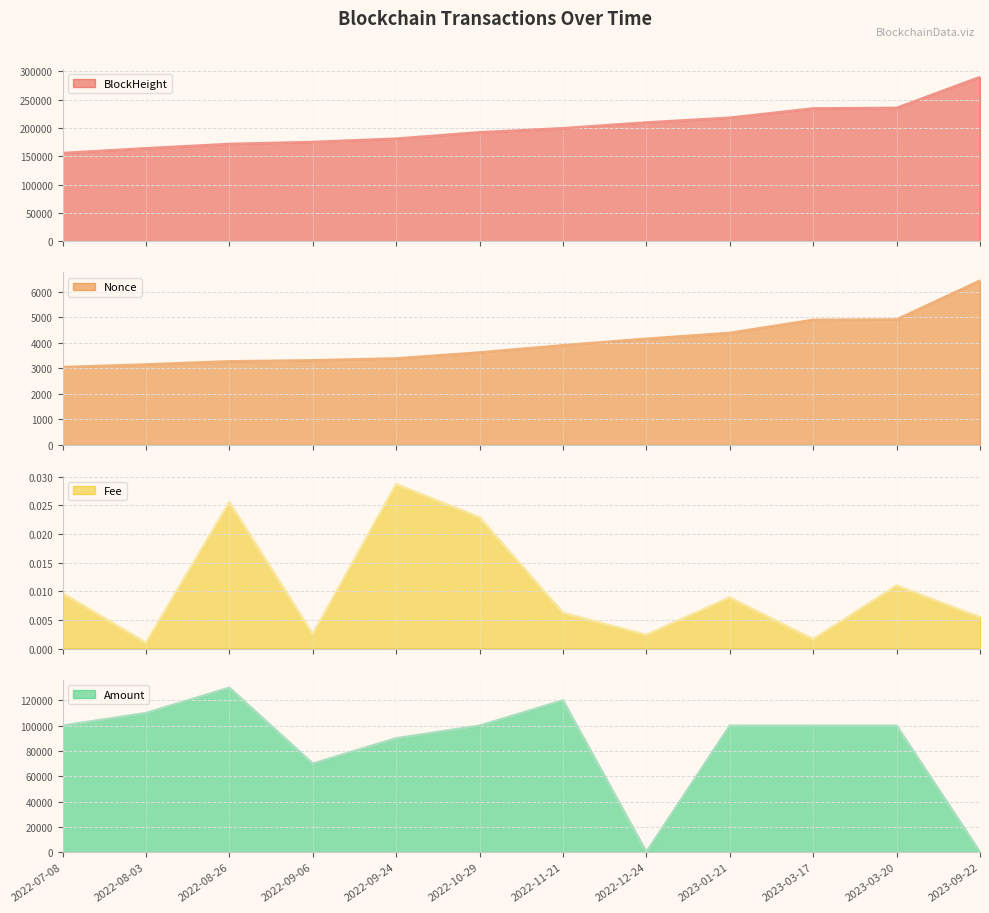

Reading left to right, transcribe all the data shown in this chart.

BlockHeight: 2022-07-08=155814.0	2022-08-03=164193.0	2022-08-26=171858.0	2022-09-06=175315.0	2022-09-24=181211.0	2022-10-29=192403.0	2022-11-21=199595.0	2022-12-24=209756.0	2023-01-21=218122.0	2023-03-17=234545.0	2023-03-20=235491.0	2023-09-22=289932.0
Nonce: 2022-07-08=3053.0	2022-08-03=3156.0	2022-08-26=3280.0	2022-09-06=3320.0	2022-09-24=3393.0	2022-10-29=3627.0	2022-11-21=3909.0	2022-12-24=4165.0	2023-01-21=4395.0	2023-03-17=4907.0	2023-03-20=4921.0	2023-09-22=6445.0
Fee: 2022-07-08=0.0	2022-08-03=0.0	2022-08-26=0.0	2022-09-06=0.0	2022-09-24=0.0	2022-10-29=0.0	2022-11-21=0.0	2022-12-24=0.0	2023-01-21=0.0	2023-03-17=0.0	2023-03-20=0.0	2023-09-22=0.0
Amount: 2022-07-08=99999.0	2022-08-03=109999.0	2022-08-26=129999.0	2022-09-06=69999.0	2022-09-24=89999.0	2022-10-29=99999.0	2022-11-21=119999.0	2022-12-24=19.0	2023-01-21=99999.0	2023-03-17=99999.0	2023-03-20=99999.0	2023-09-22=2.0